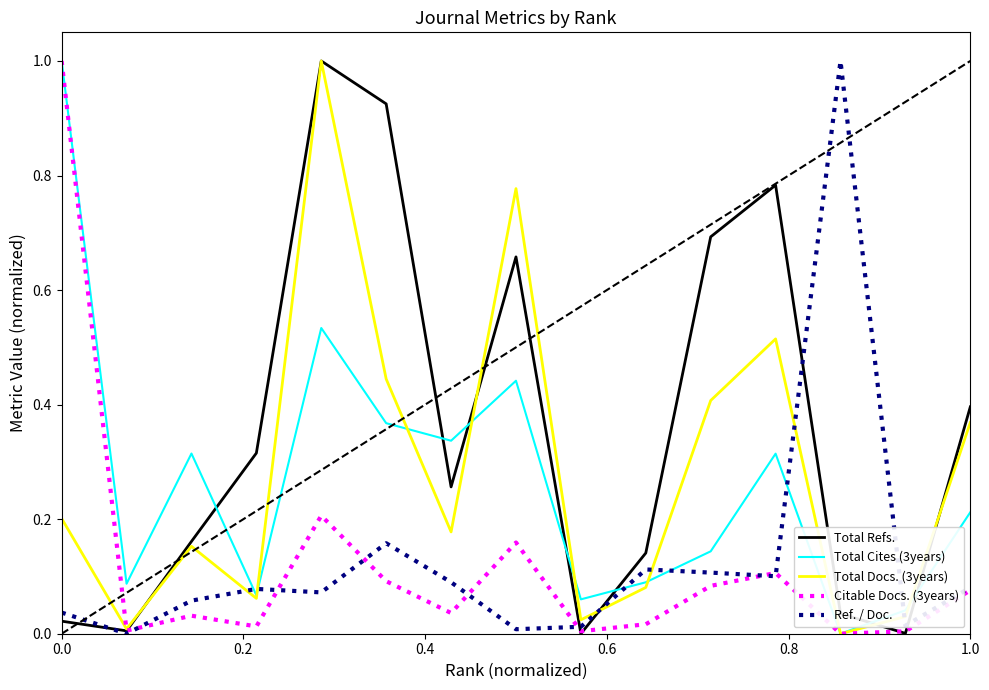

After their last crossing, which series has the higher values: Ref. / Doc. or Total Cites (3years)?

Total Cites (3years)